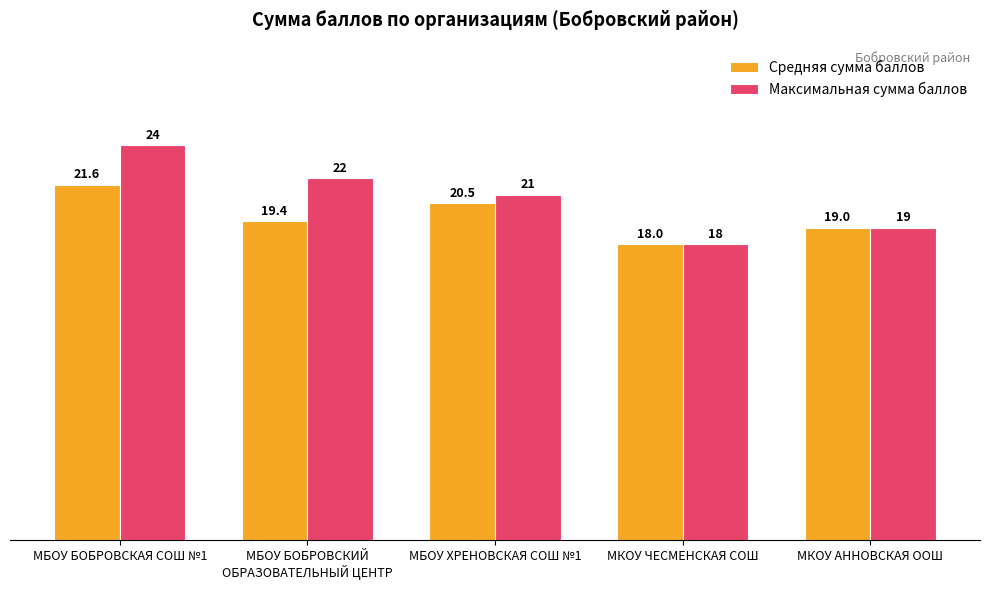

Are the bars horizontal?

No